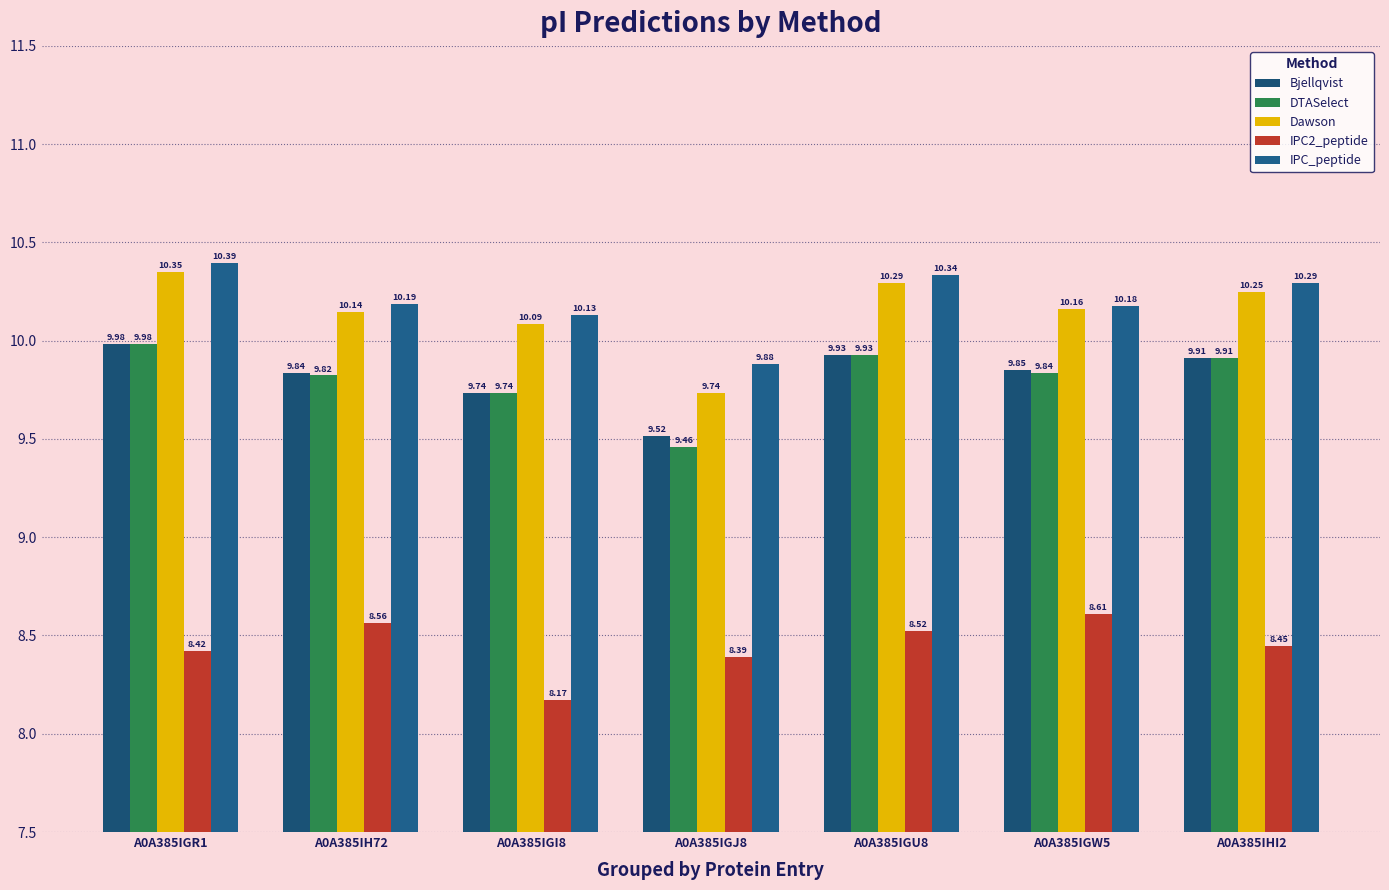

Reading left to right, extract all data points from this chart.

Bjellqvist: A0A385IGR1=10.0	A0A385IH72=9.8	A0A385IGI8=9.7	A0A385IGJ8=9.5	A0A385IGU8=9.9	A0A385IGW5=9.9	A0A385IHI2=9.9
DTASelect: A0A385IGR1=10.0	A0A385IH72=9.8	A0A385IGI8=9.7	A0A385IGJ8=9.5	A0A385IGU8=9.9	A0A385IGW5=9.8	A0A385IHI2=9.9
Dawson: A0A385IGR1=10.3	A0A385IH72=10.1	A0A385IGI8=10.1	A0A385IGJ8=9.7	A0A385IGU8=10.3	A0A385IGW5=10.2	A0A385IHI2=10.2
IPC2_peptide: A0A385IGR1=8.4	A0A385IH72=8.6	A0A385IGI8=8.2	A0A385IGJ8=8.4	A0A385IGU8=8.5	A0A385IGW5=8.6	A0A385IHI2=8.4
IPC_peptide: A0A385IGR1=10.4	A0A385IH72=10.2	A0A385IGI8=10.1	A0A385IGJ8=9.9	A0A385IGU8=10.3	A0A385IGW5=10.2	A0A385IHI2=10.3